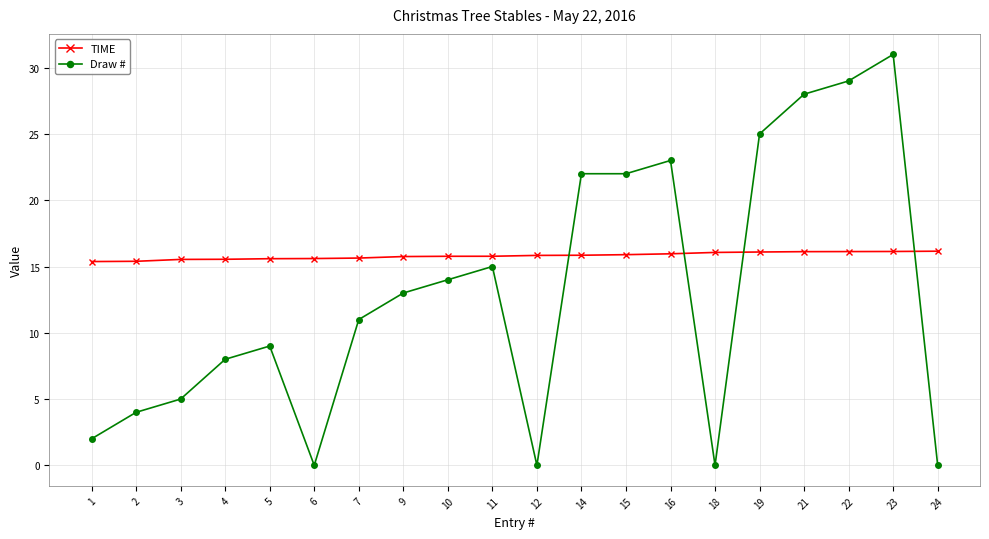

At which category is the sum across all series the highest?

23